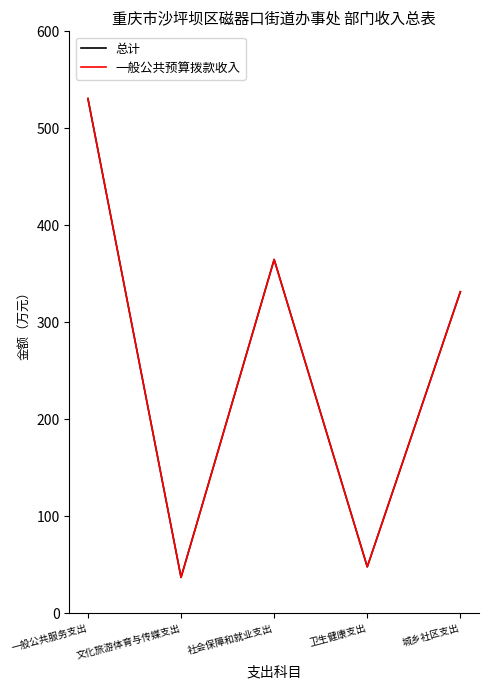

What is the average value of the 一般公共预算拨款收入 series?

262.4